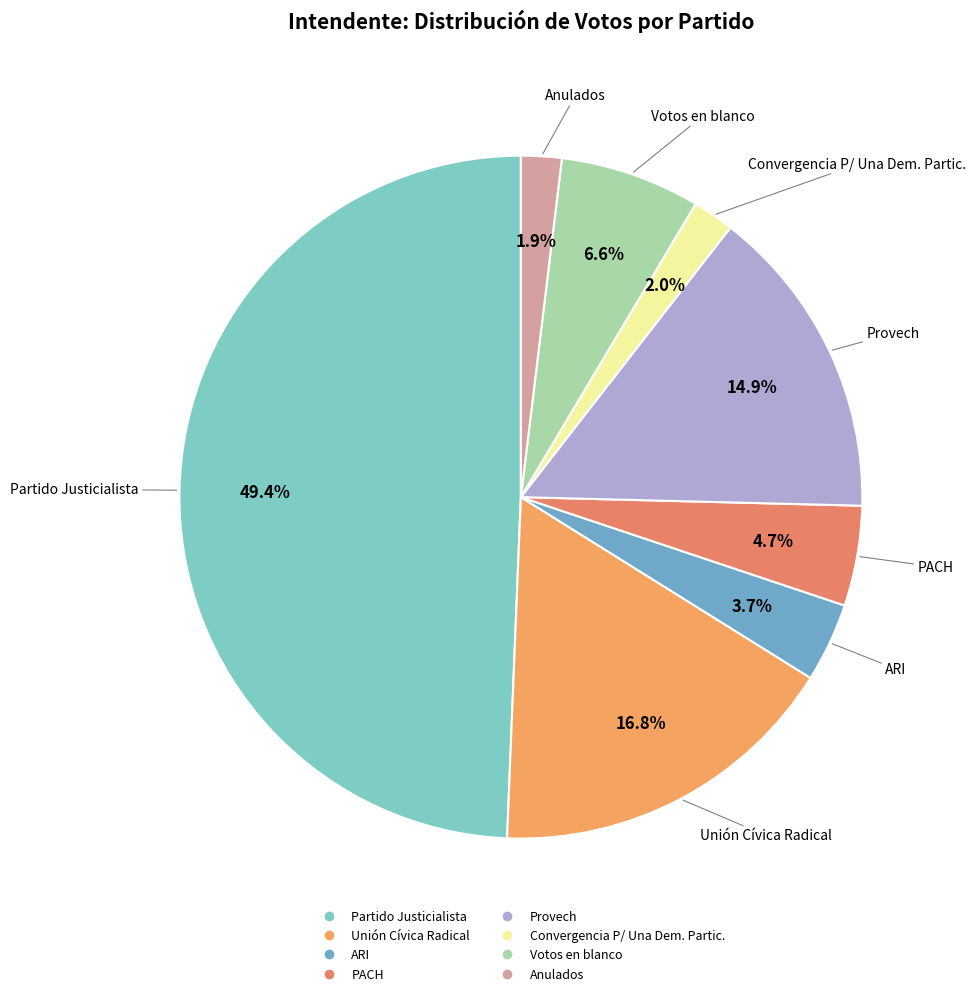

What is the largest slice in the pie chart?

Partido Justicialista